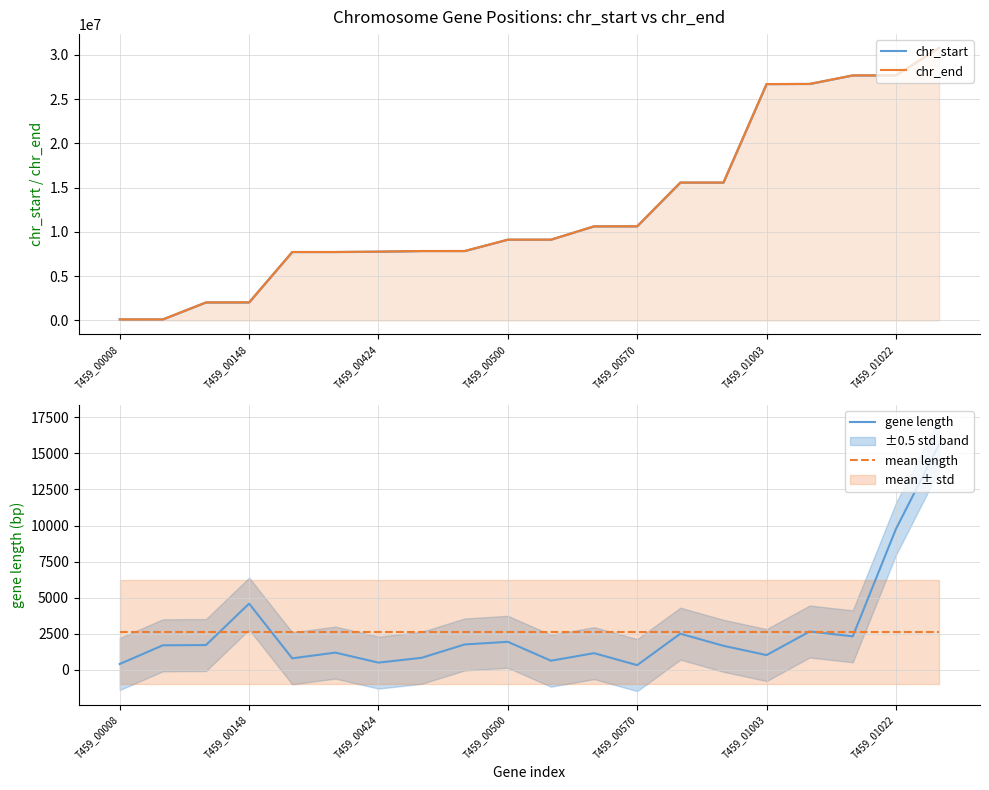

True or false: chr_start and gene length cross at least once.

False